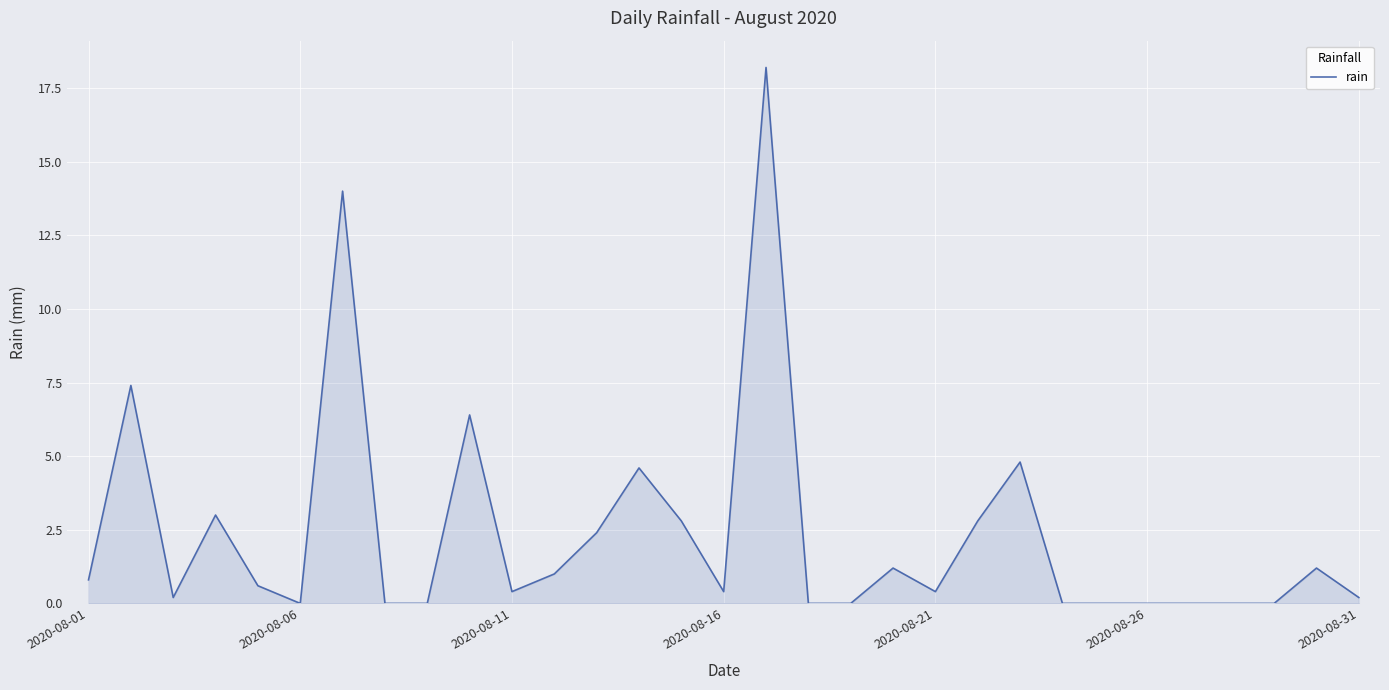

What is the maximum value shown in the chart?

18.2